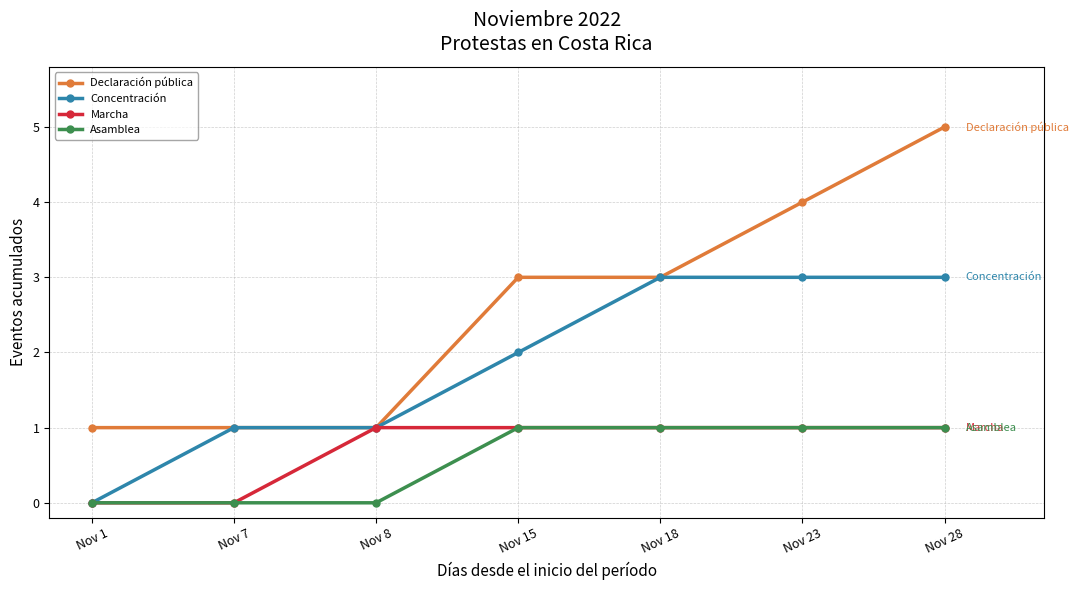

Reading right to left, transcribe all the data shown in this chart.

Declaración pública: Nov 28=5	Nov 23=4	Nov 18=3	Nov 15=3	Nov 8=1	Nov 7=1	Nov 1=1
Concentración: Nov 28=3	Nov 23=3	Nov 18=3	Nov 15=2	Nov 8=1	Nov 7=1	Nov 1=0
Marcha: Nov 28=1	Nov 23=1	Nov 18=1	Nov 15=1	Nov 8=1	Nov 7=0	Nov 1=0
Asamblea: Nov 28=1	Nov 23=1	Nov 18=1	Nov 15=1	Nov 8=0	Nov 7=0	Nov 1=0